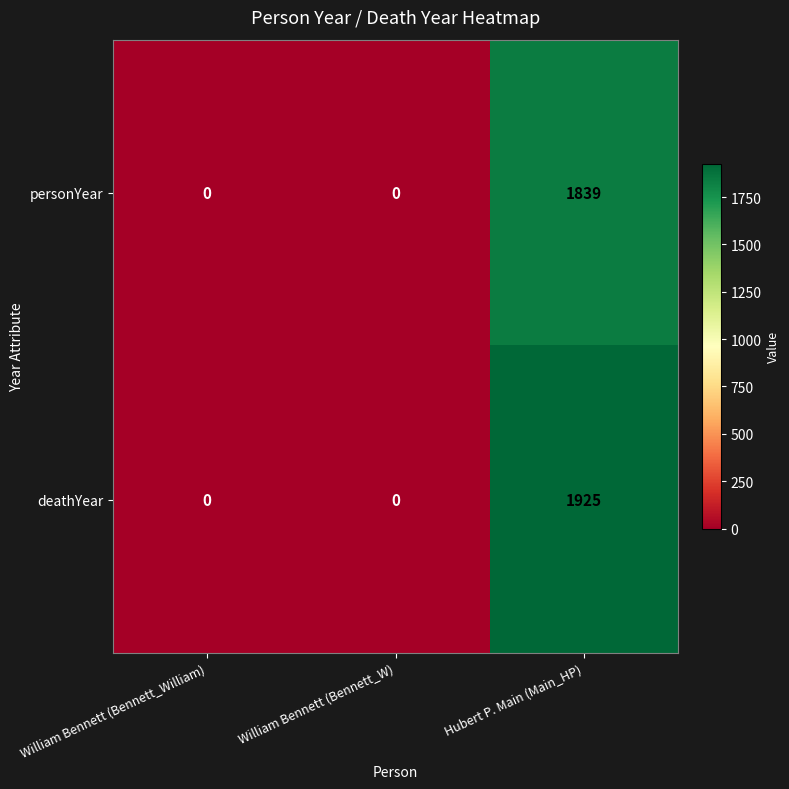

The deathYear series shows 0 at William Bennett (Bennett_William). True or false?

True